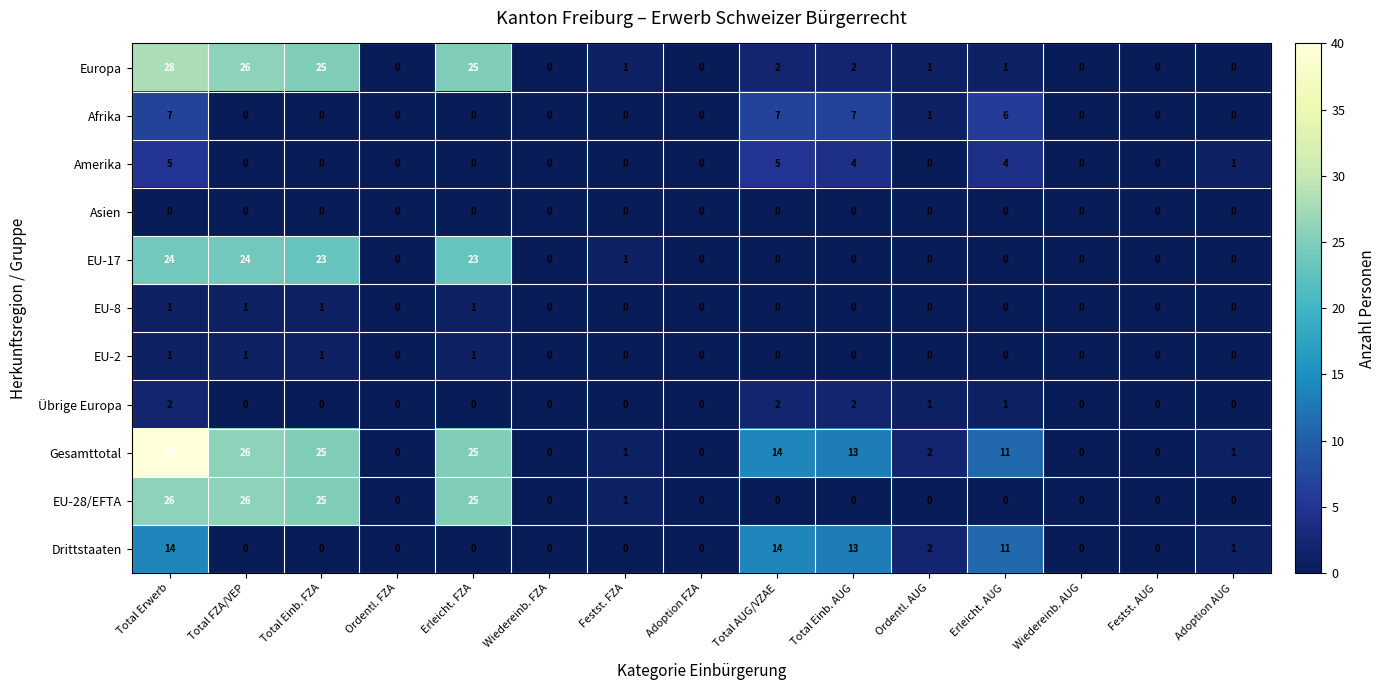

The value of Afrika at Erleicht. FZA is -4. True or false?

False